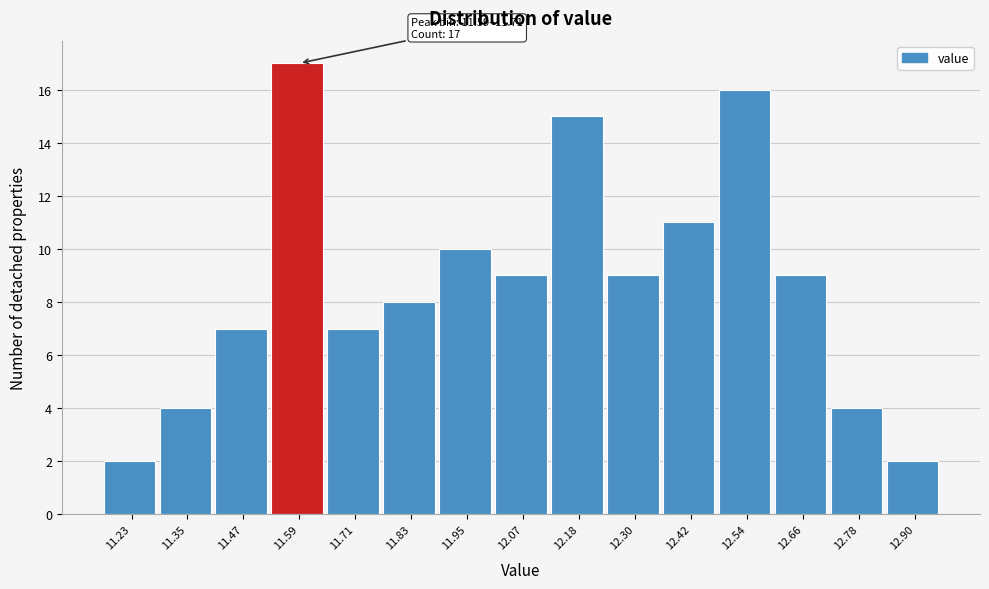

Reading left to right, extract all data points from this chart.

11.23=2	11.35=4	11.47=7	11.59=17	11.71=7	11.83=8	11.95=10	12.07=9	12.18=15	12.30=9	12.42=11	12.54=16	12.66=9	12.78=4	12.90=2